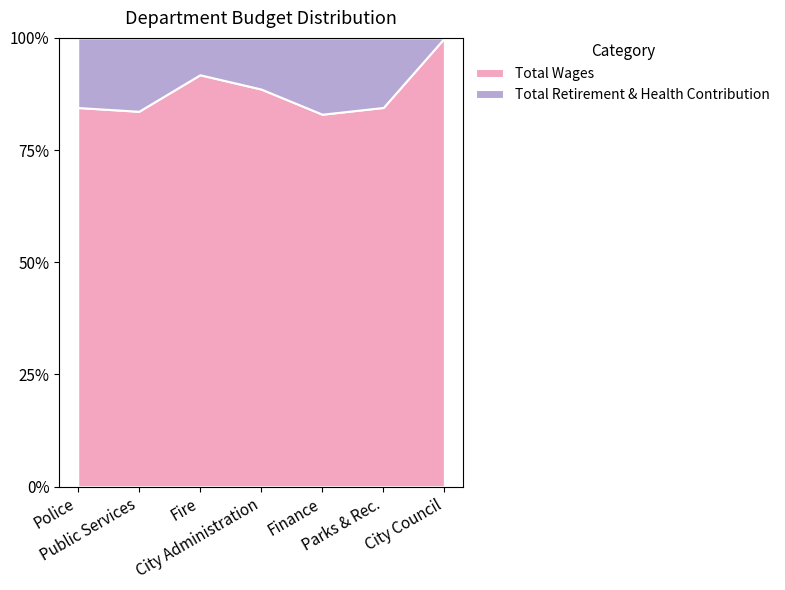

Reading right to left, what are all the values shown in this chart?

Total Wages: 18010	207927	265958	306254	918587	1427920	2200915
Total Retirement & Health Contribution: 0	38144	54497	39395	82215	279205	404105